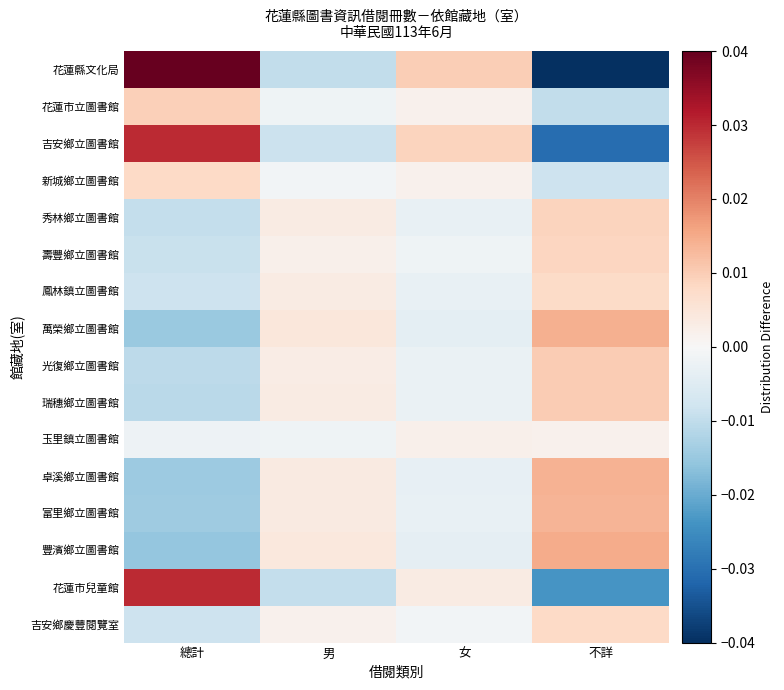

Which series has the largest total across all categories?

花蓮縣文化局